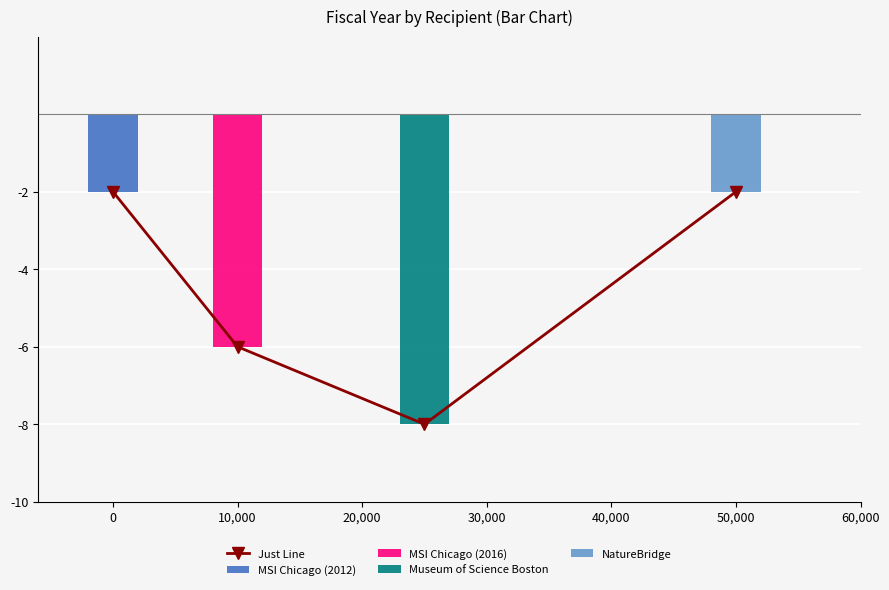

What is the lowest value of the Just Line series?

-8